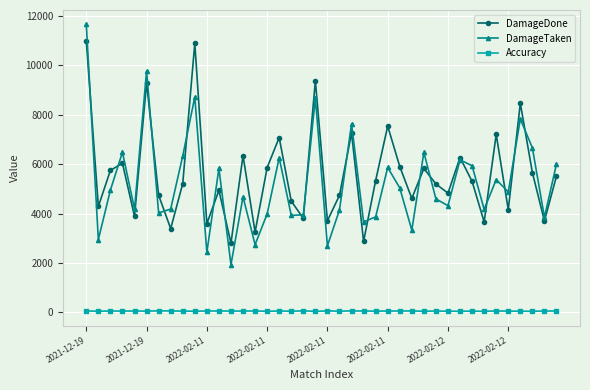

How many lines are shown in the chart?

3